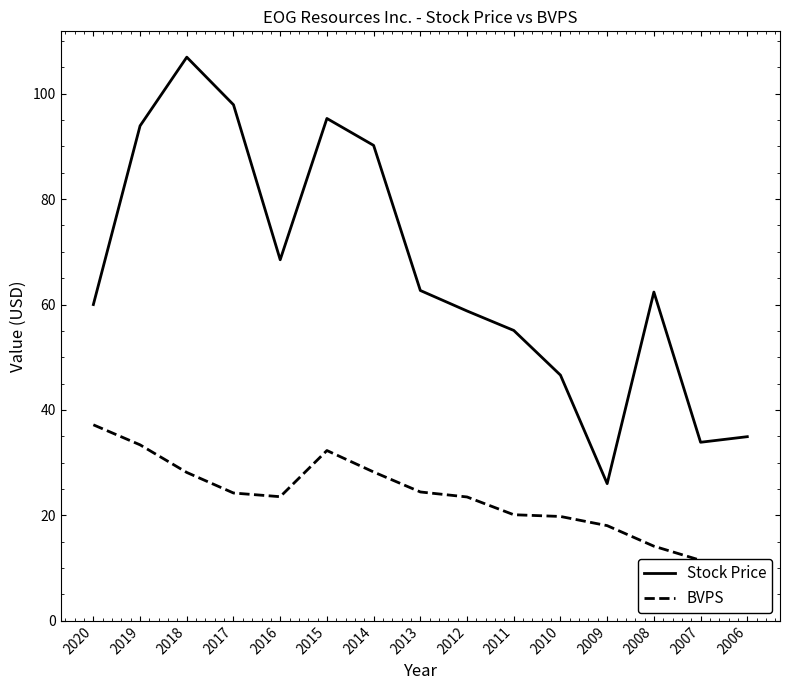

How many data points in Stock Price are above 62?

8